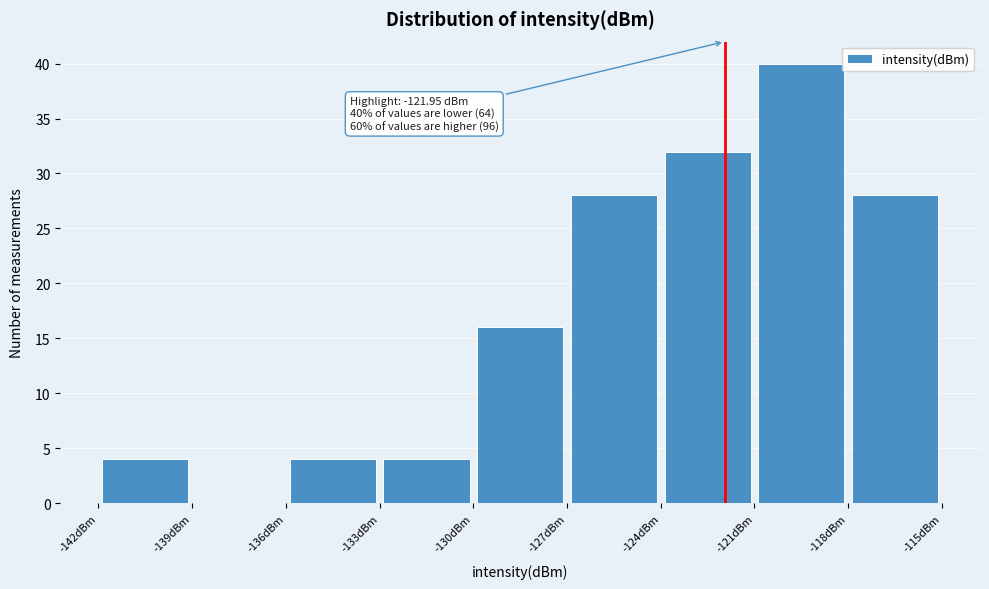

Which range on the x-axis has the tallest bar?

-121 to -118